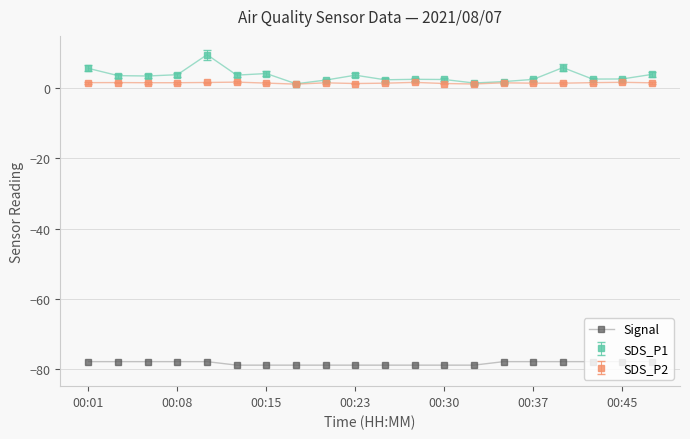

Is this an area chart (filled region under the line)?

No